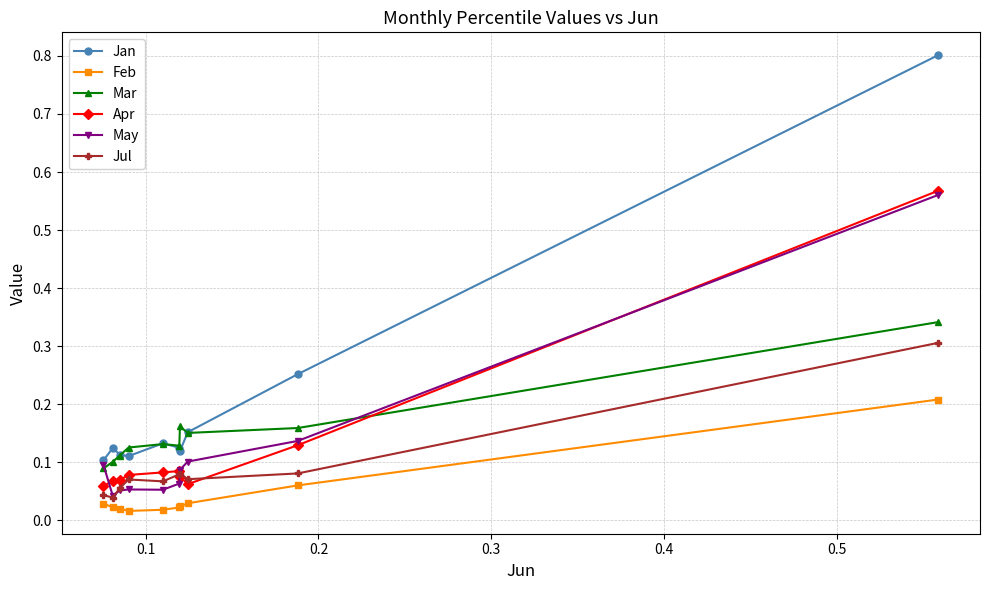

True or false: Mar and Feb intersect in this chart.

False